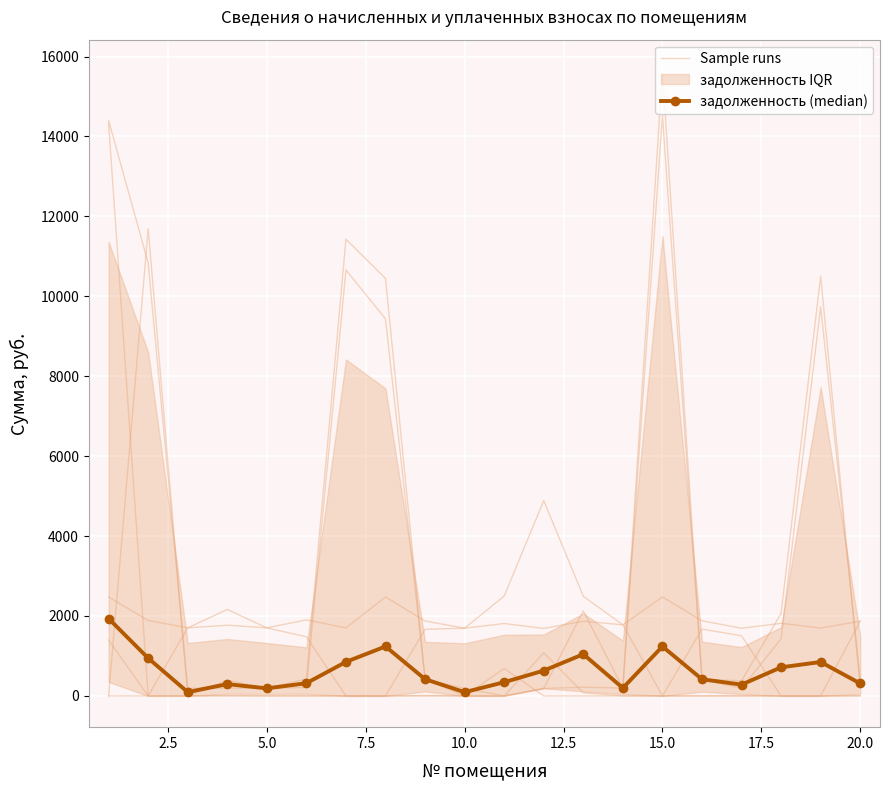

Count the number of categories in the chart.

20